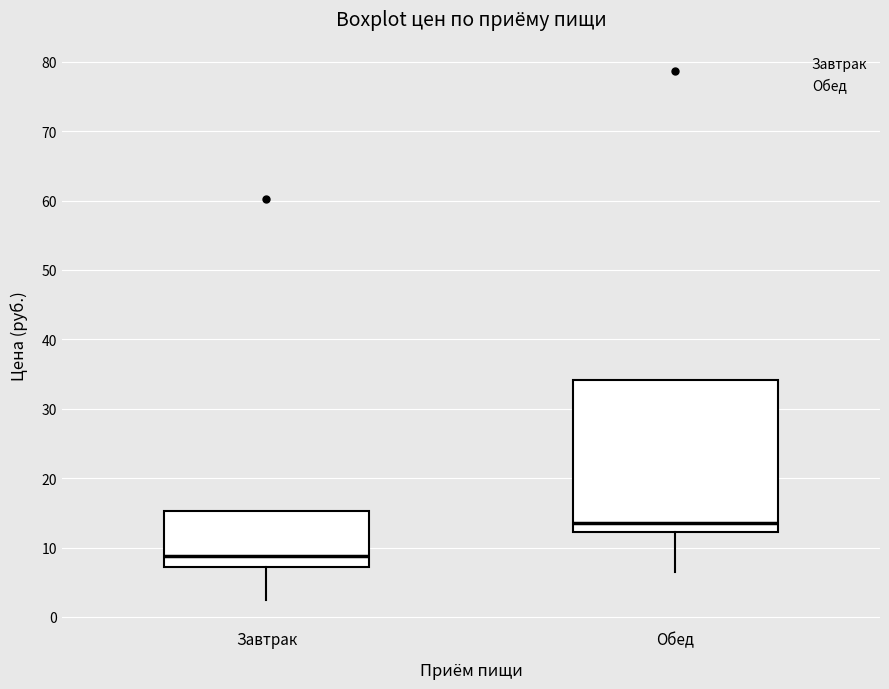

Which box's median line is the highest?

Обед